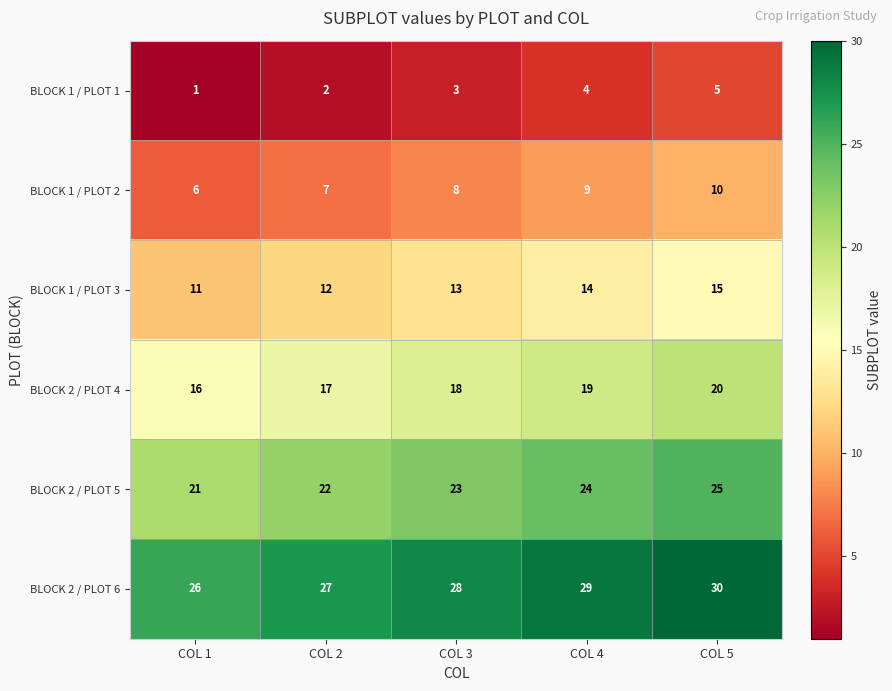

What is the sum of the BLOCK 2 / PLOT 5 values at COL 5 and COL 3?

48